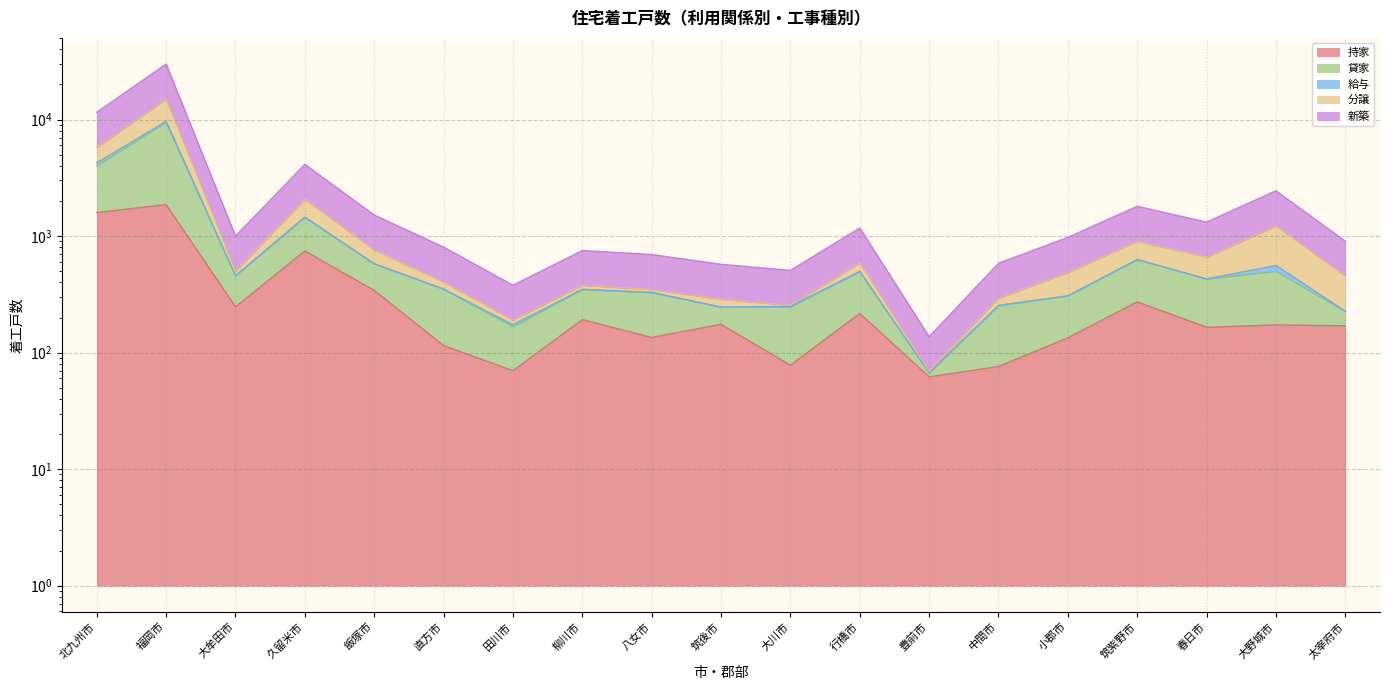

What is the sum of all 分譲 values?

30660